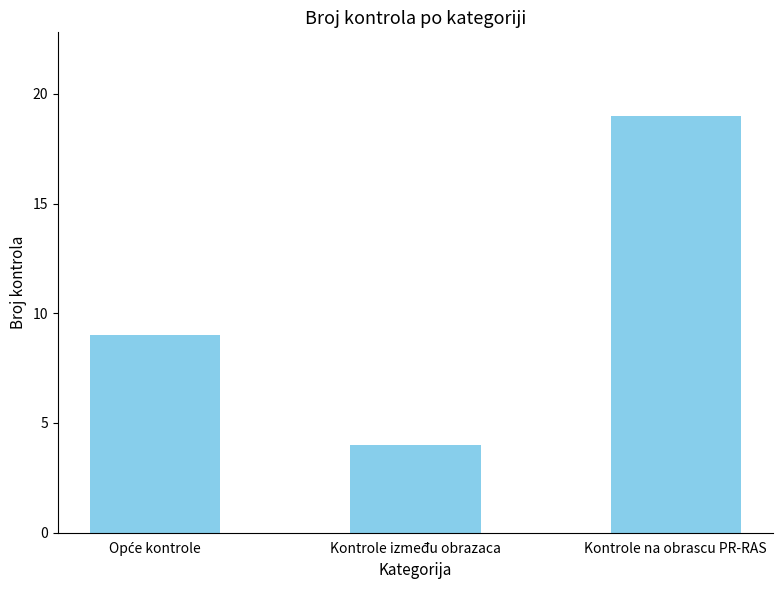

What is the average value?

11